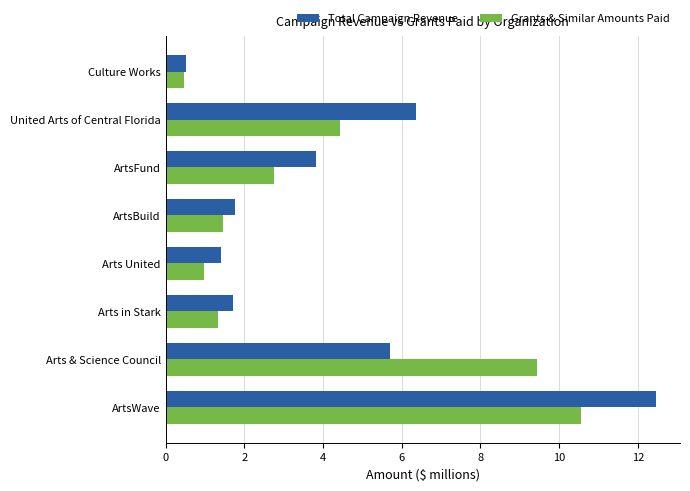

Which series has the largest total across all categories?

Total Campaign Revenue